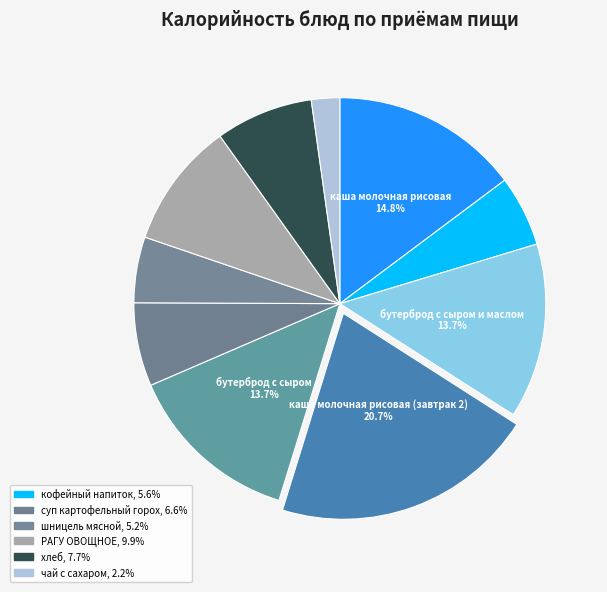

How many slices are in this pie chart?

10